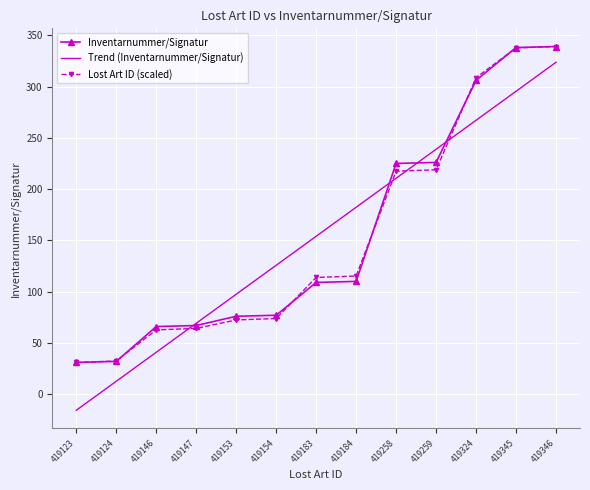

Which series has the widest spread of values?

Trend (Inventarnummer/Signatur)